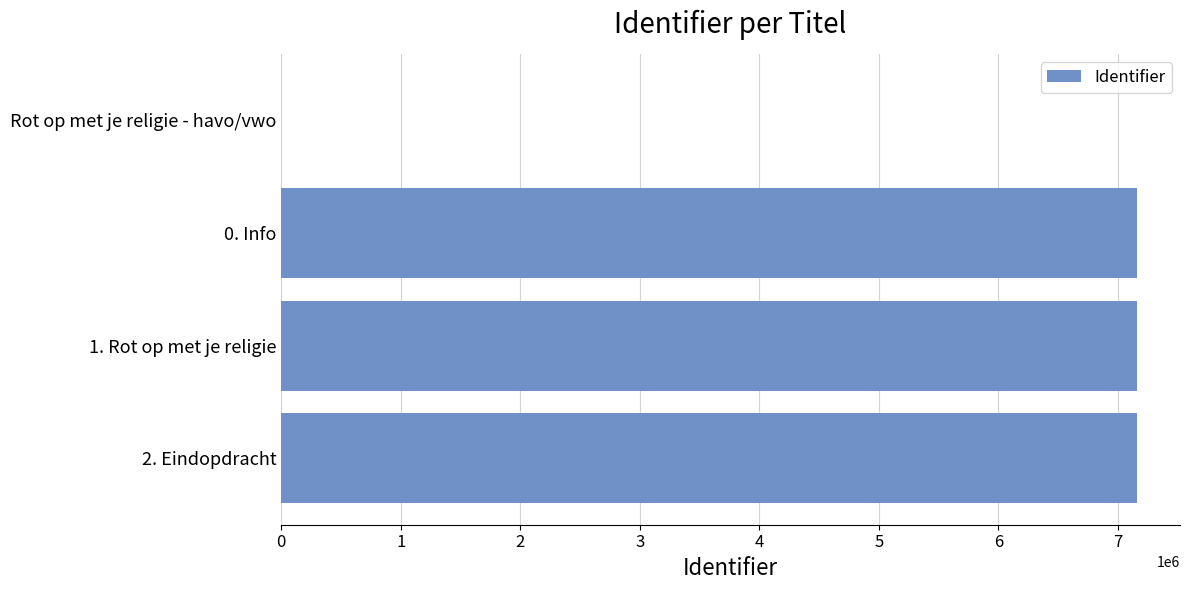

Approximately how many times larger is the value at 0. Info compared to 2. Eindopdracht?

1.0